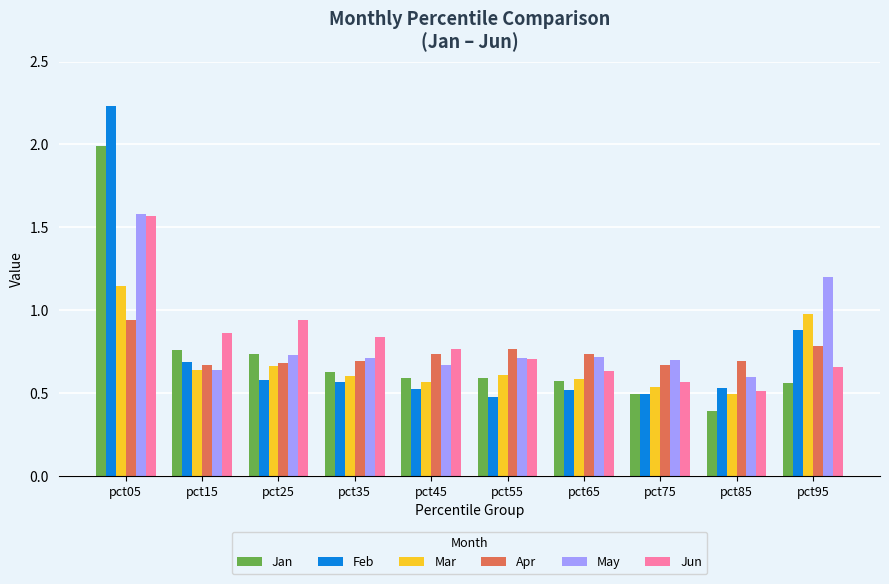

What is the sum of all May values?

8.3